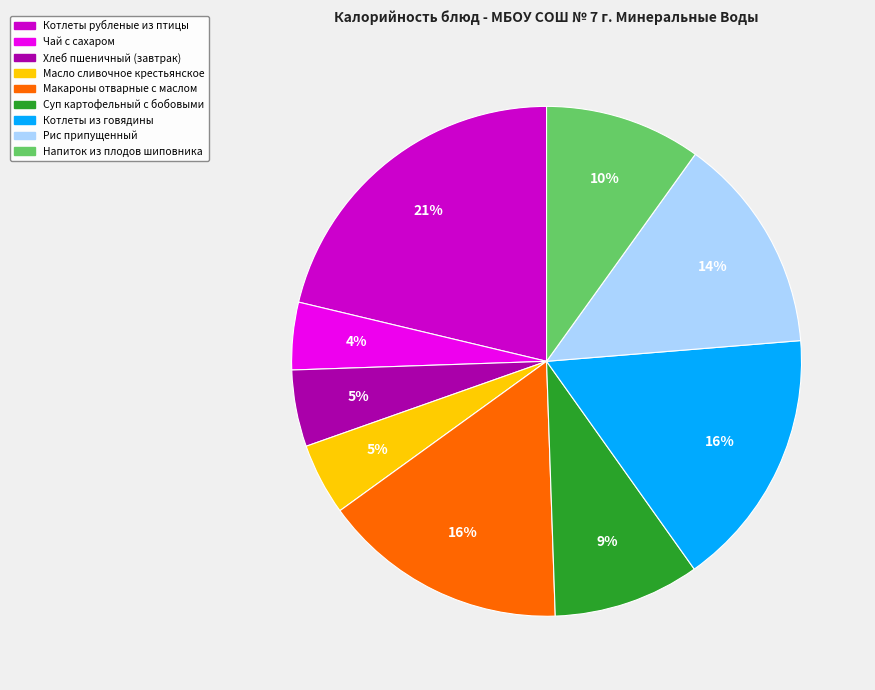

How many segments does this pie chart have?

9